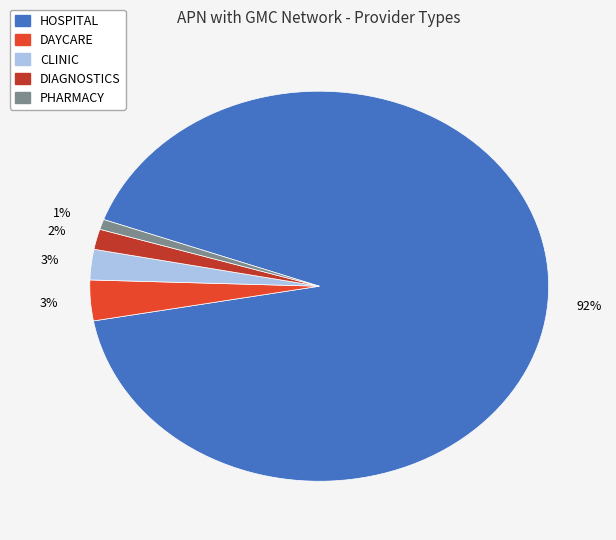

Which slice is the smallest?

PHARMACY